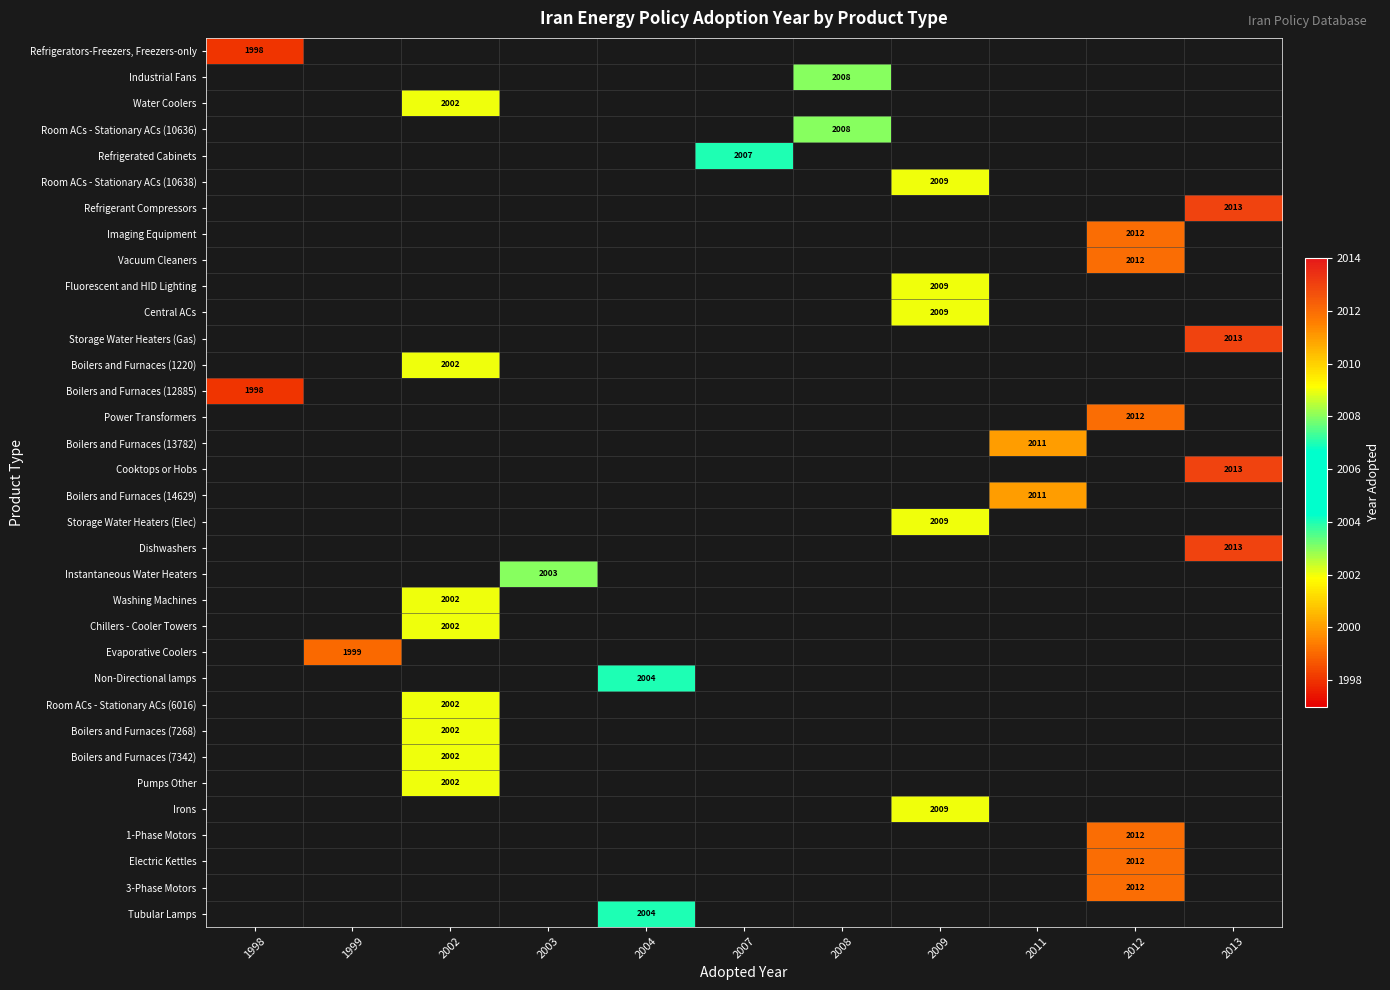

The Room ACs - Stationary ACs (10638) series shows 2009 at 2009. True or false?

True